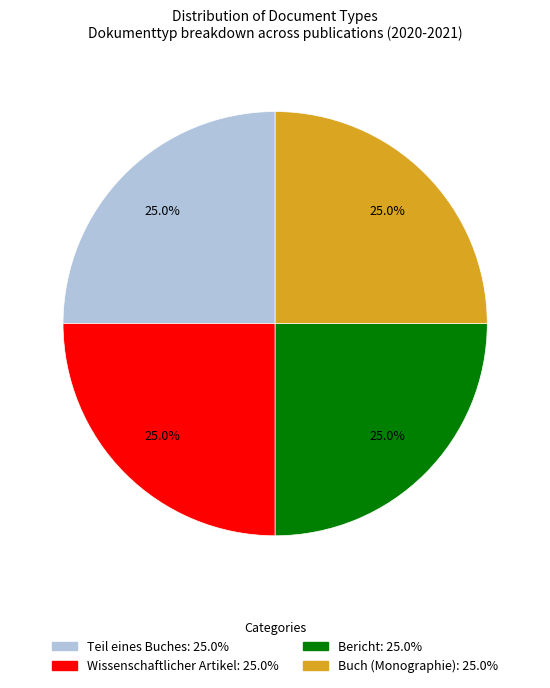

To the nearest percent, what is the average slice percentage?

25%